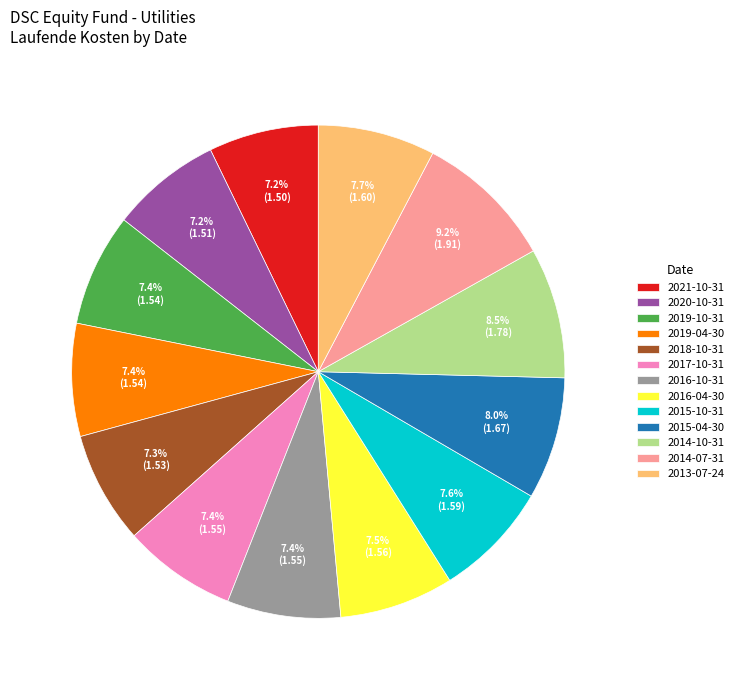

Does 2019-04-30 account for over 50% of the chart?

No